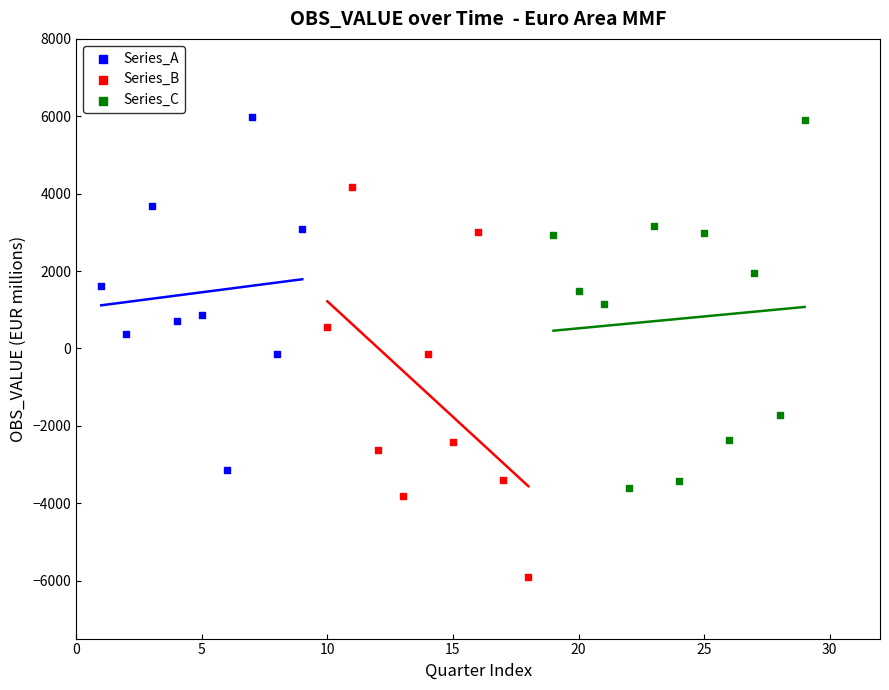

Which series has the largest Y range (max minus min)?

Series_B